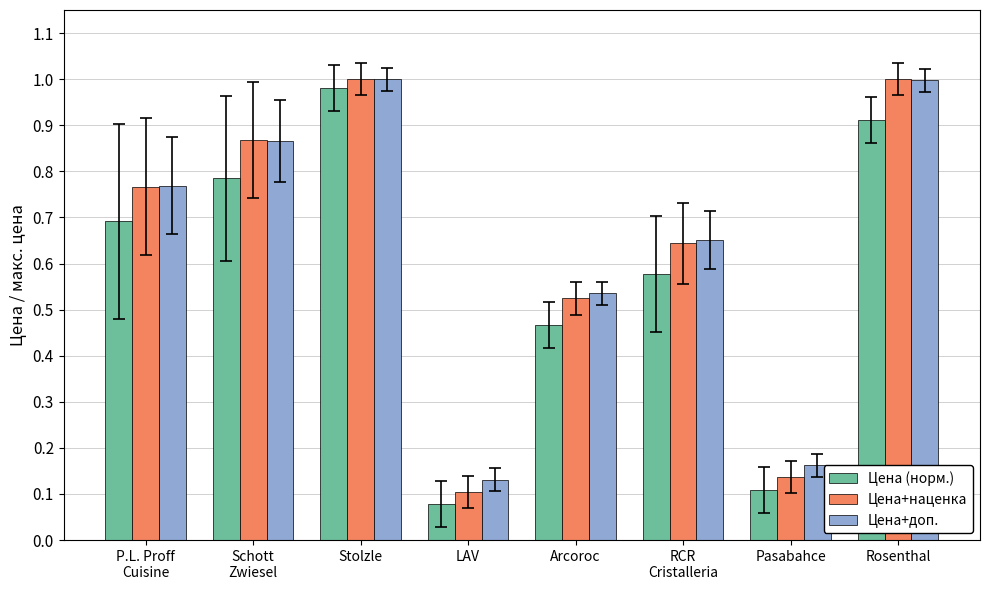

What is the sum of all Цена+наценка values?

5.0